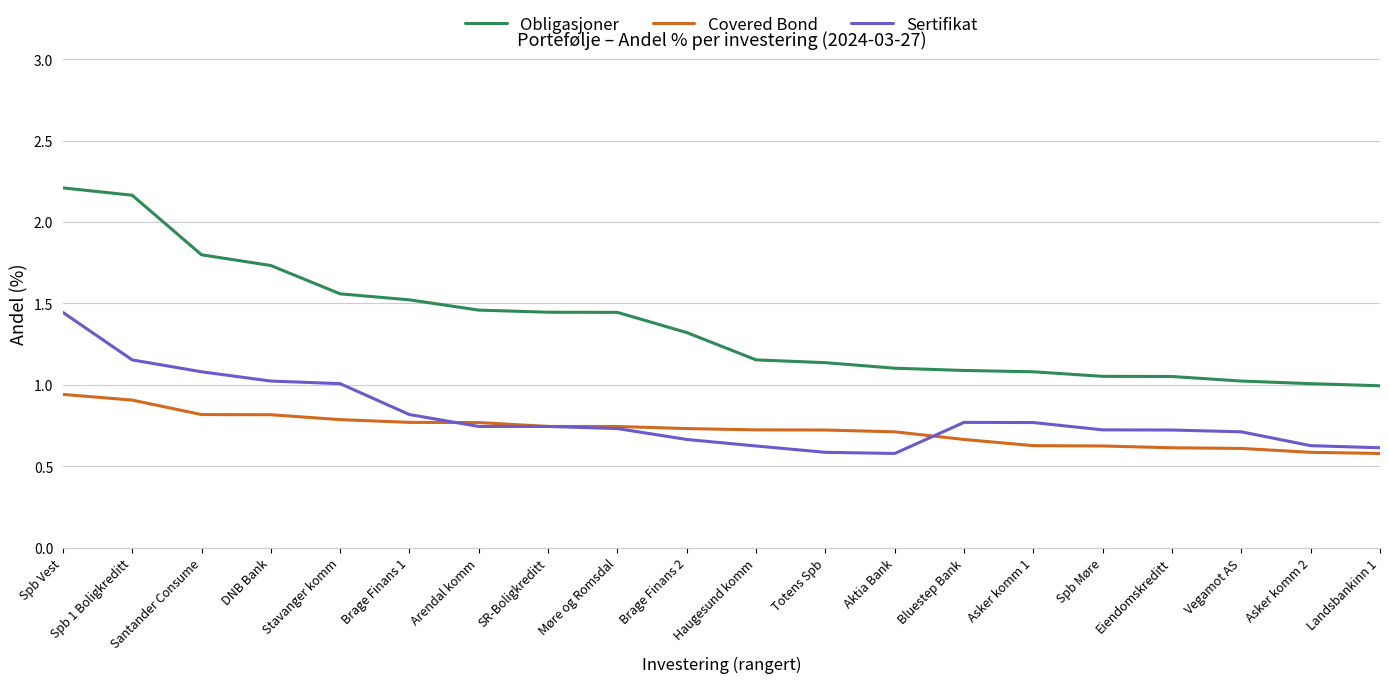

Is the value of Sertifikat at Totens Spb greater than the value of Covered Bond at DNB Bank?

No